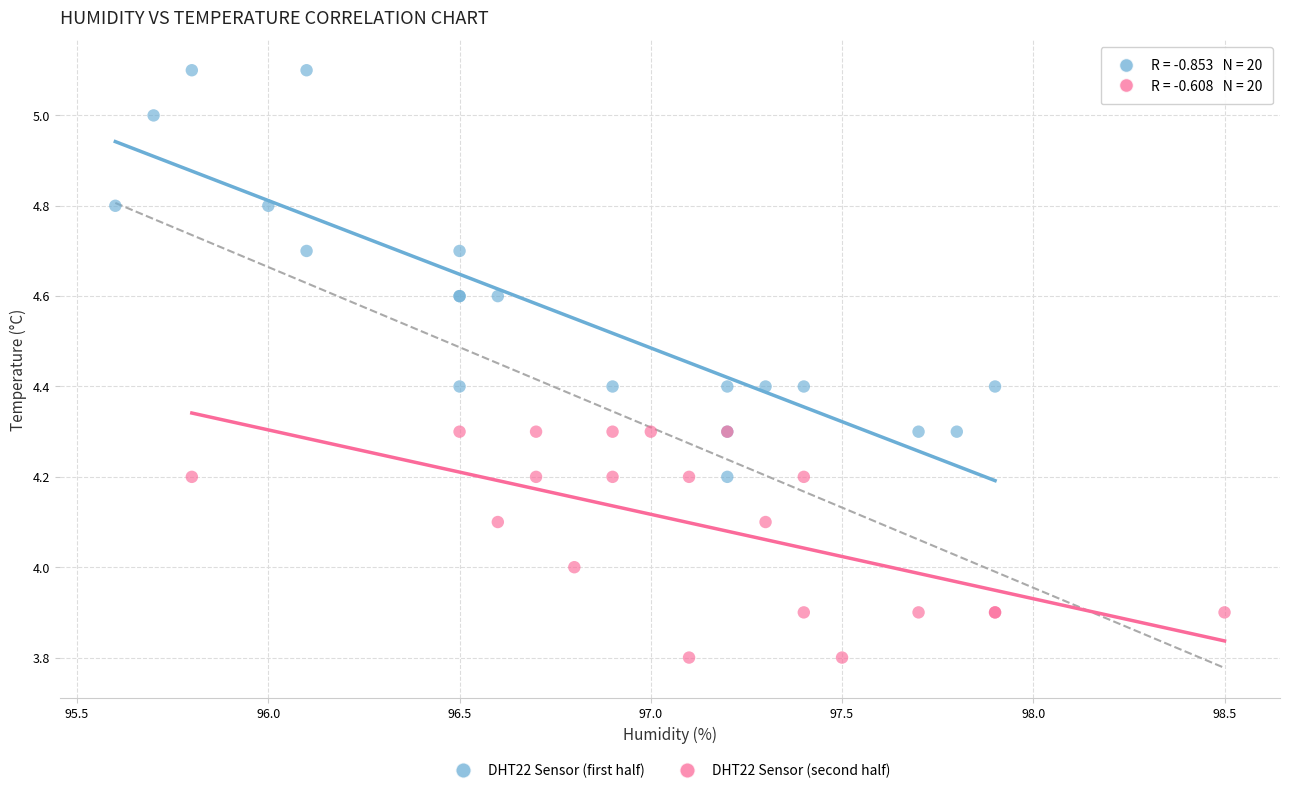

Which series has the largest Y range (max minus min)?

DHT22 Sensor (first half)